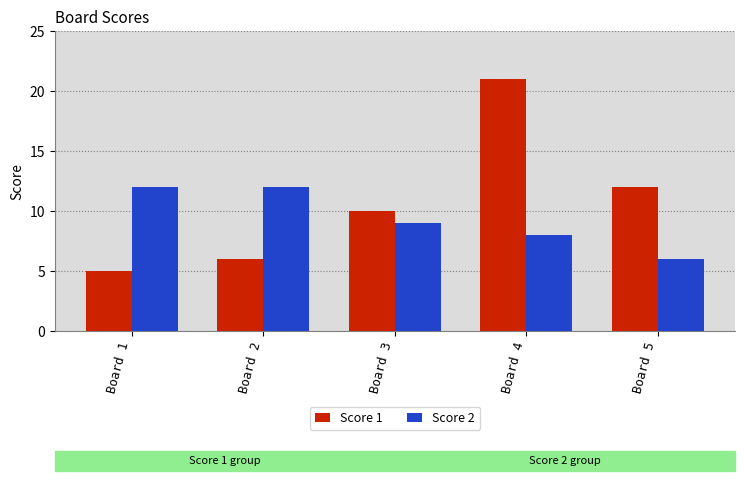

What is the sum of all Score 2 values?

47